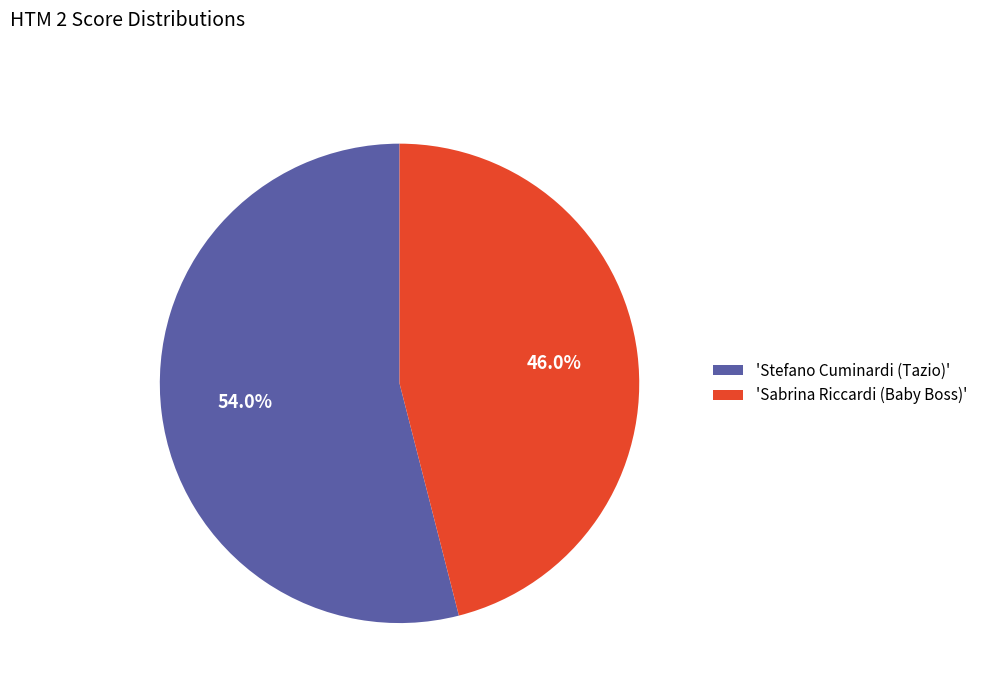

Combined, what portion of the pie is 'Stefano Cuminardi (Tazio)' and 'Sabrina Riccardi (Baby Boss)'?

100.0%